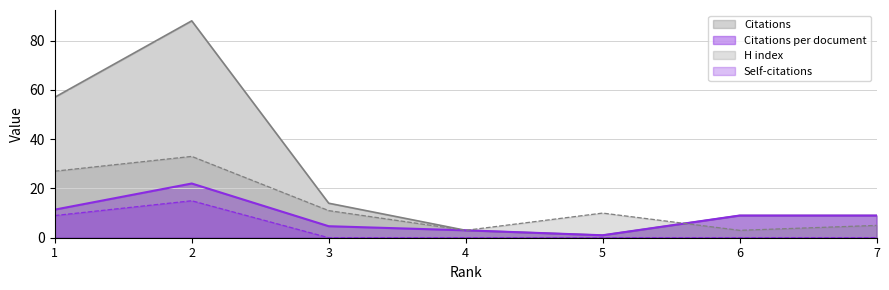

Which series has the largest range (max minus min)?

Citations